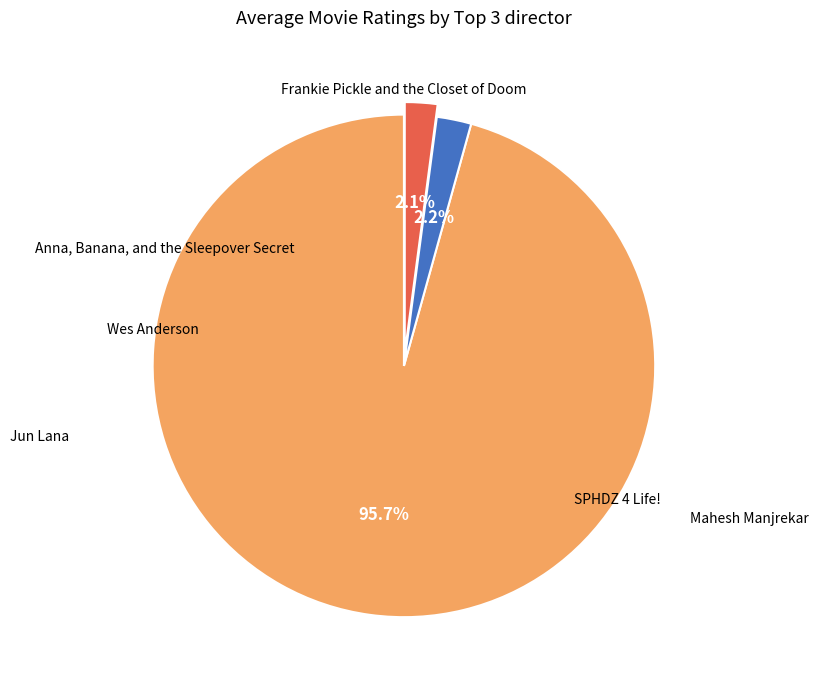

Does any single category account for the majority?

Yes